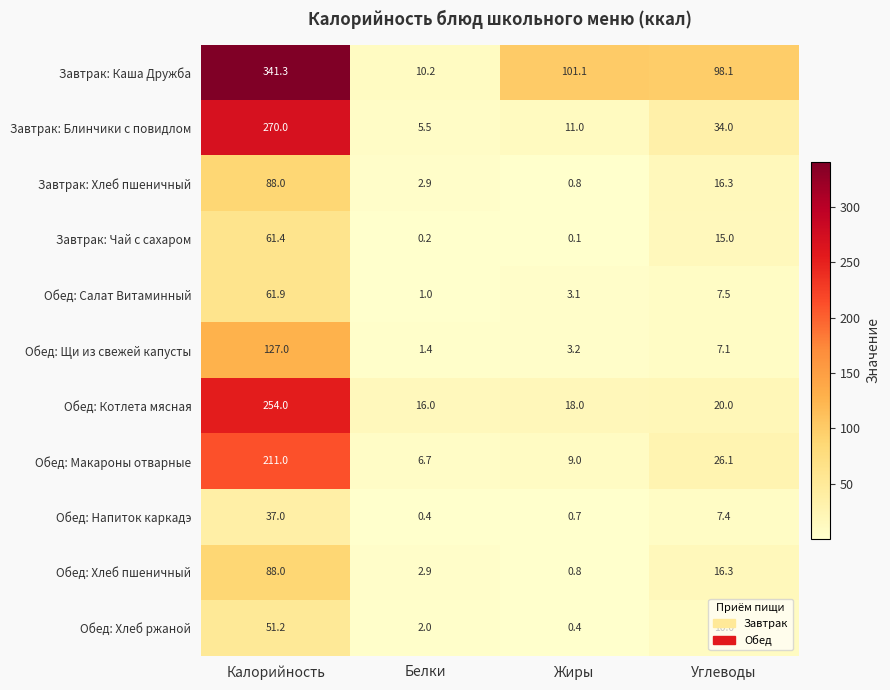

How many data points does each series have?

4